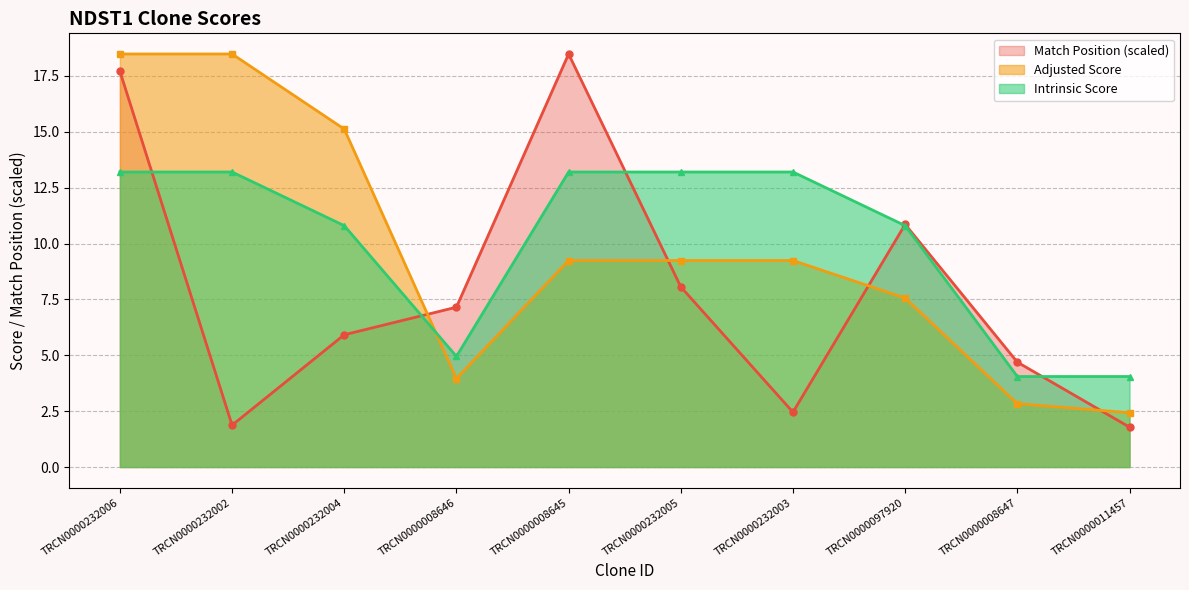

What is the total value across all series at TRCN0000008647?

11.6